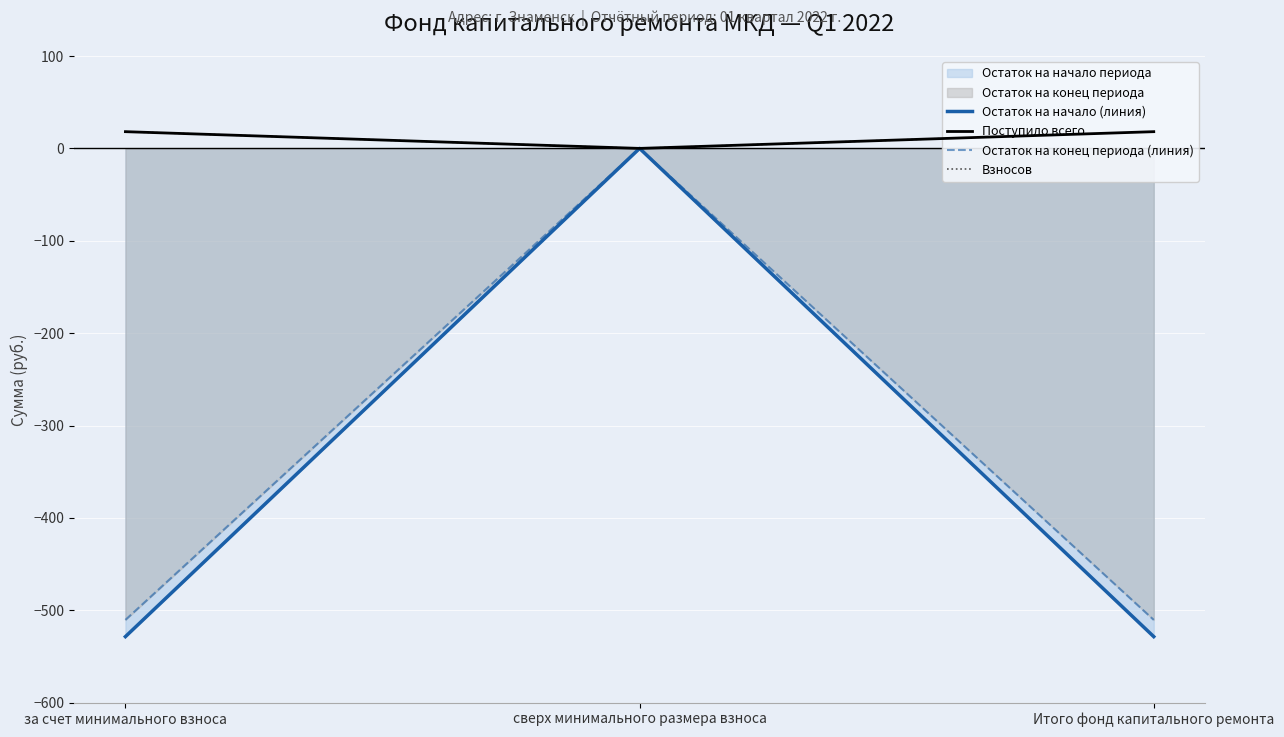

List the series in order of their peak value, lowest first.

Остаток на начало (линия), Остаток на конец периода (линия), Поступило всего, Взносов